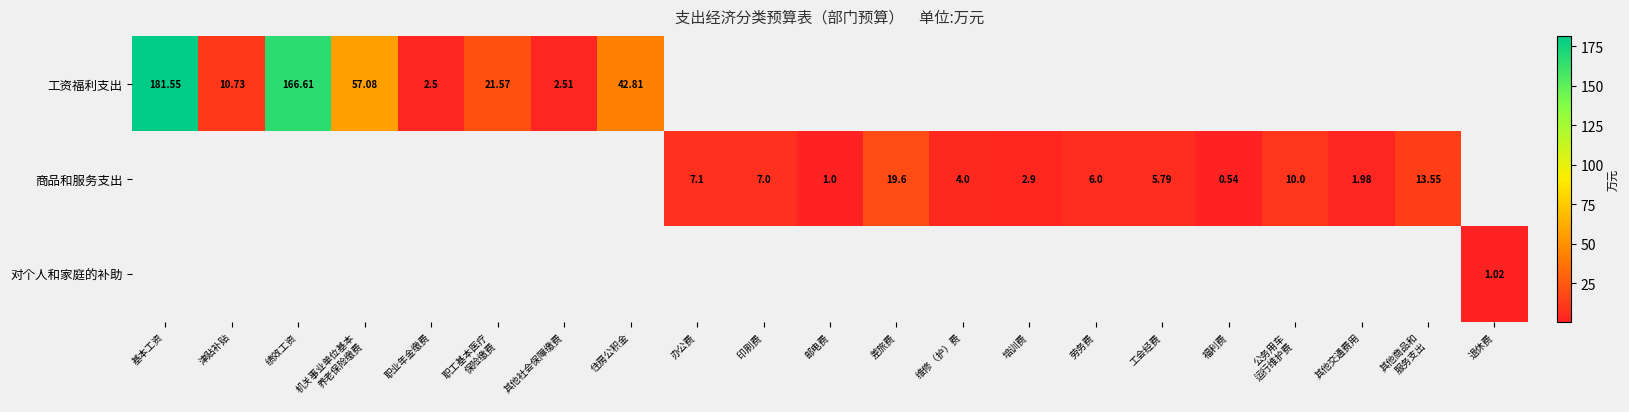

What is the difference between the second highest and second lowest values in the 商品和服务支出 series?

12.6